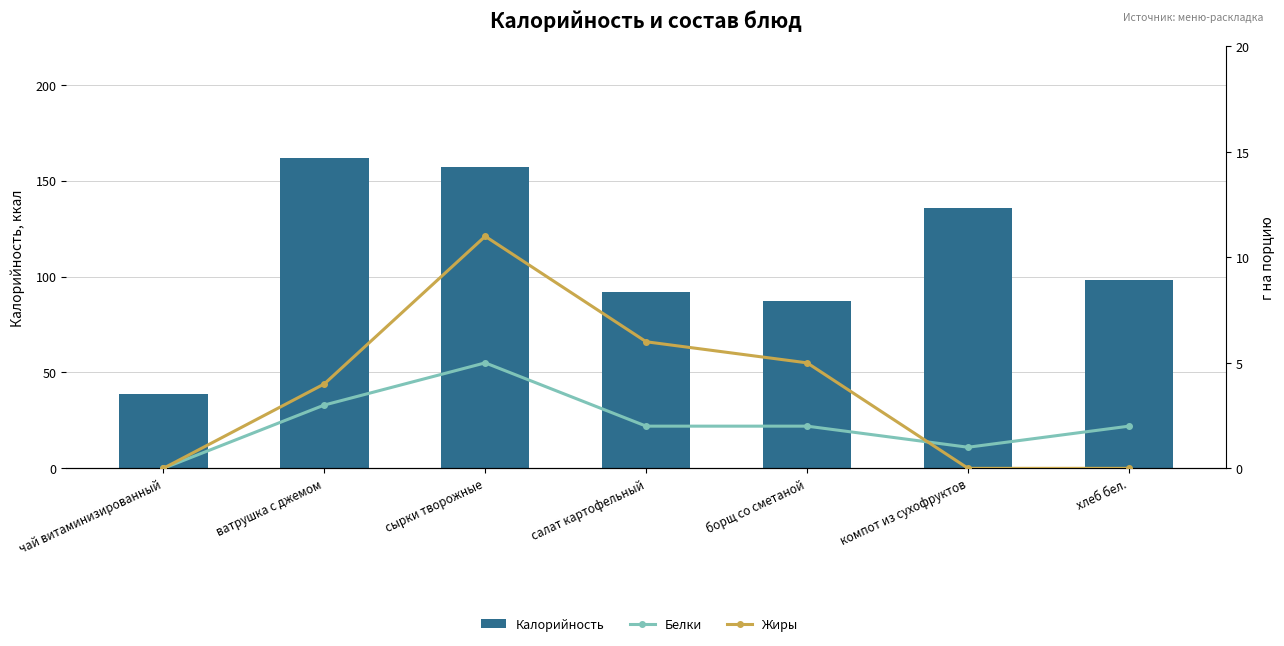

What is the average value of the Жиры series?

4